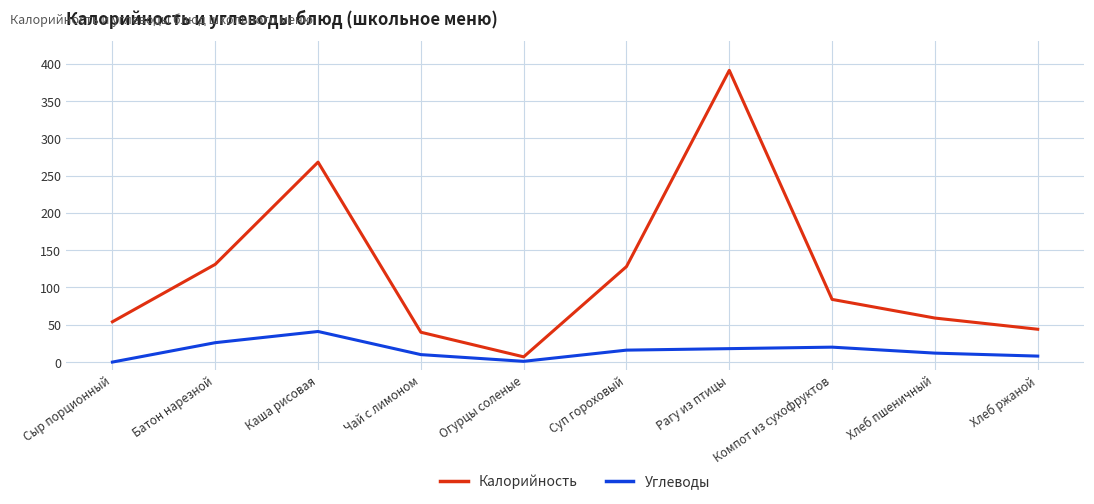

True or false: Калорийность and Углеводы intersect in this chart.

False